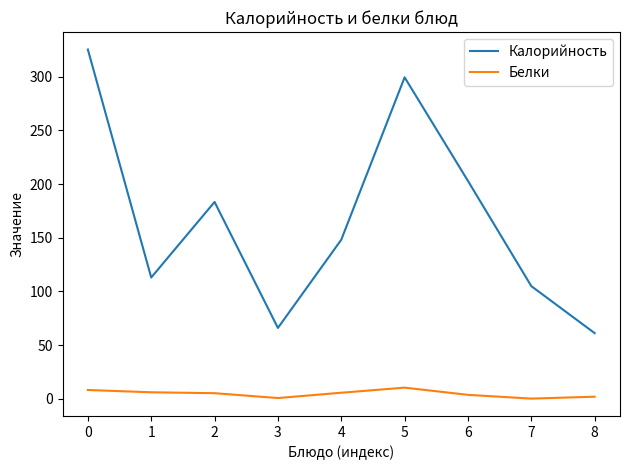

What is the average value of the Белки series?

4.7